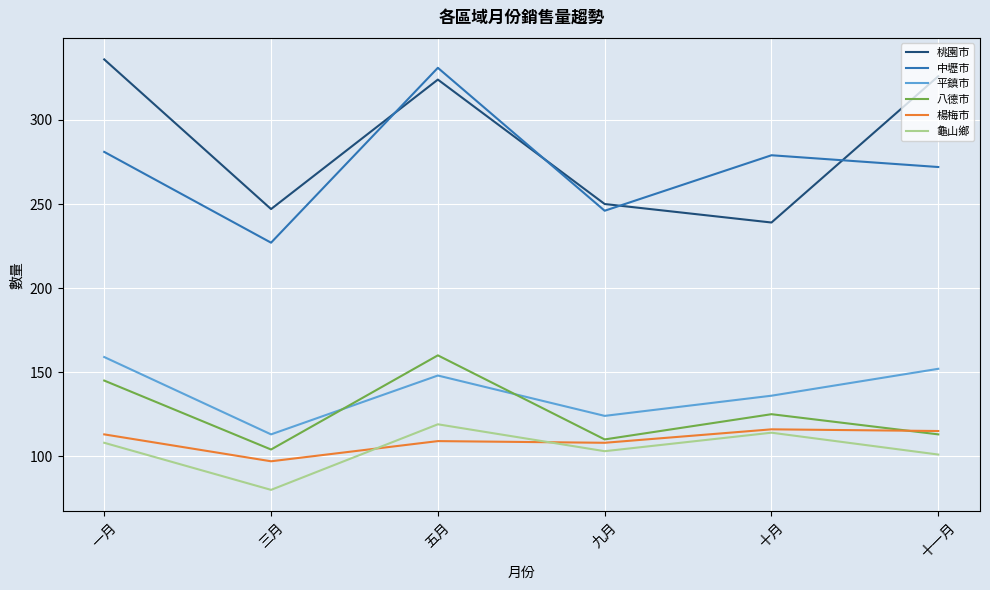

Which series has the largest range (max minus min)?

中壢市